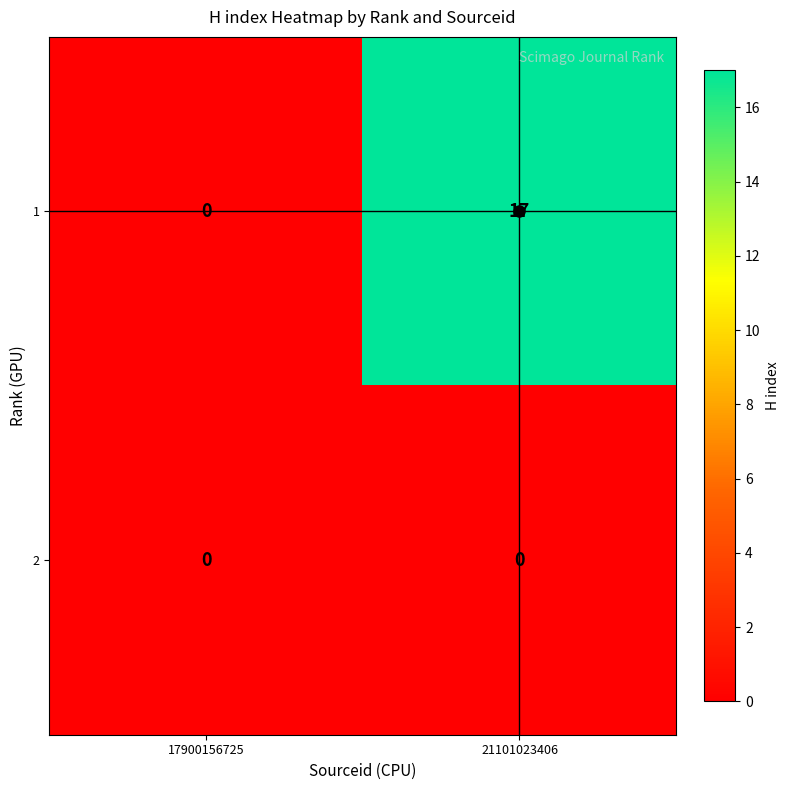

What is the maximum value shown in the chart?

17